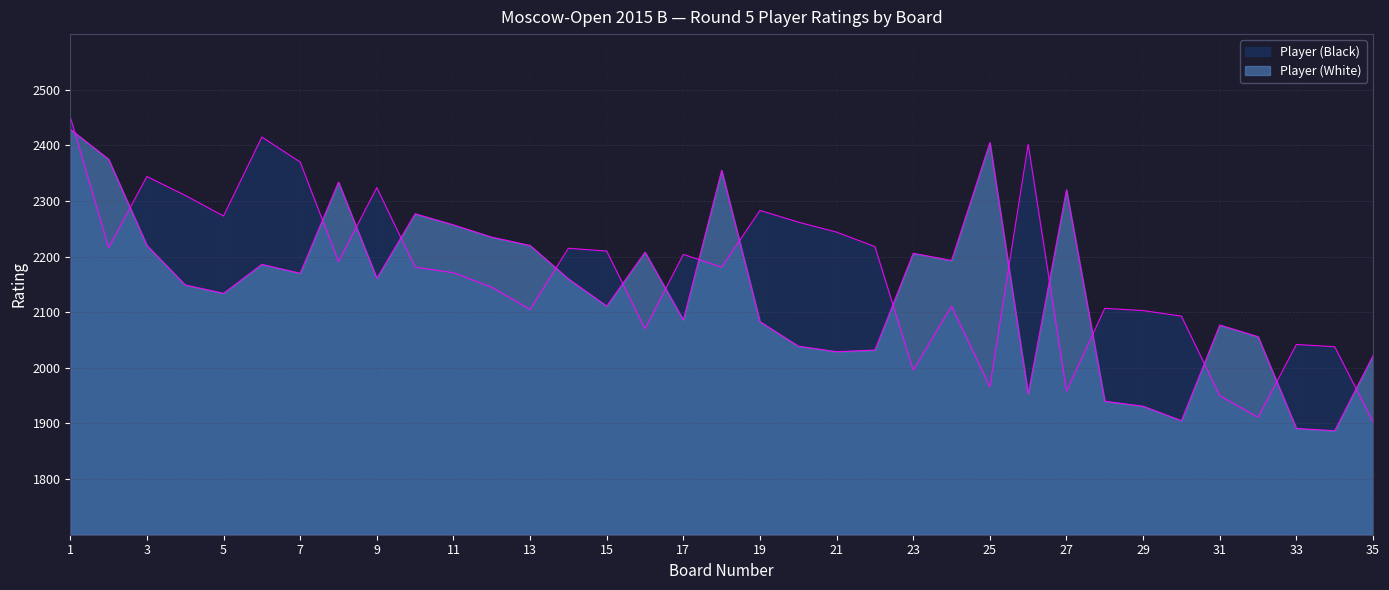

Which series has the largest total across all categories?

Player (Black)